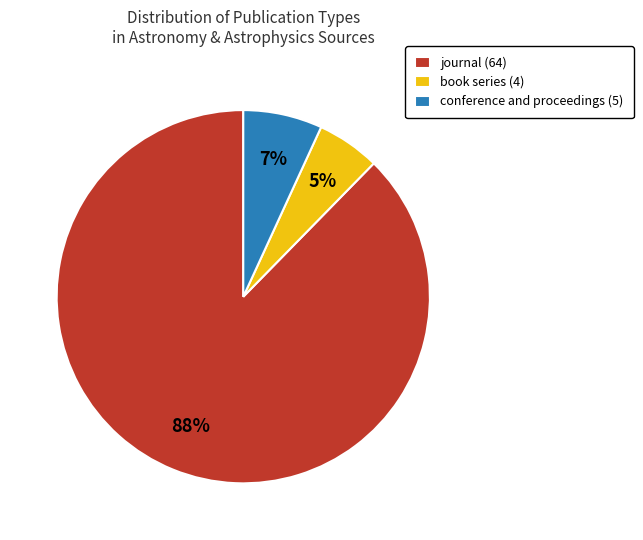

Is the sum of book series (4) and journal (64) greater than half?

Yes